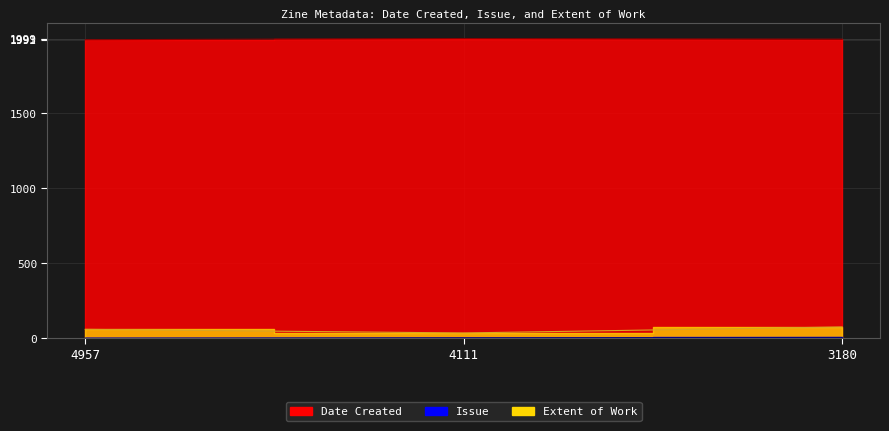

What is the difference between the Date Created values at 4957 and 3180?

2